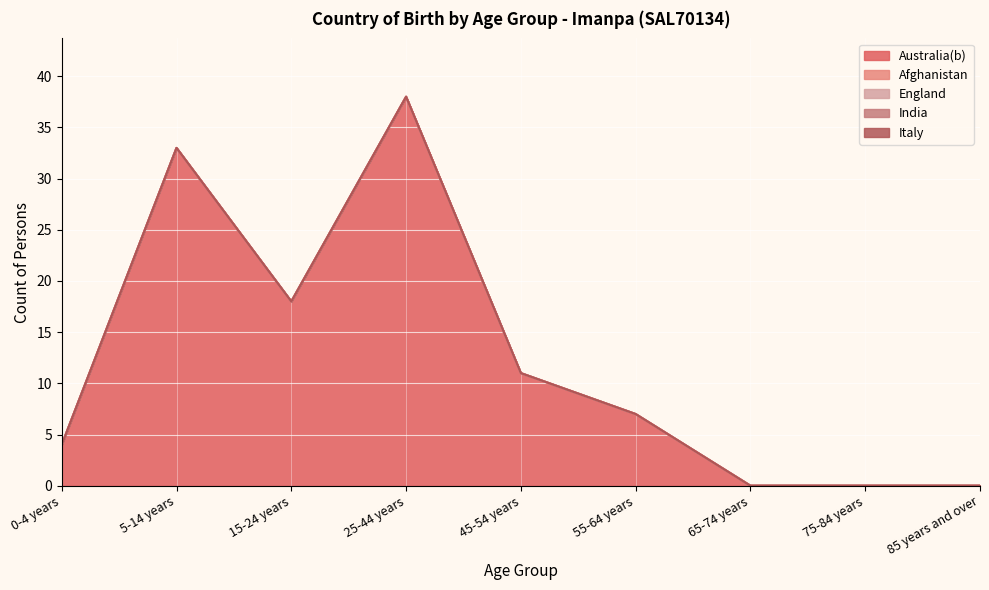

True or false: Australia(b) and Italy intersect in this chart.

False